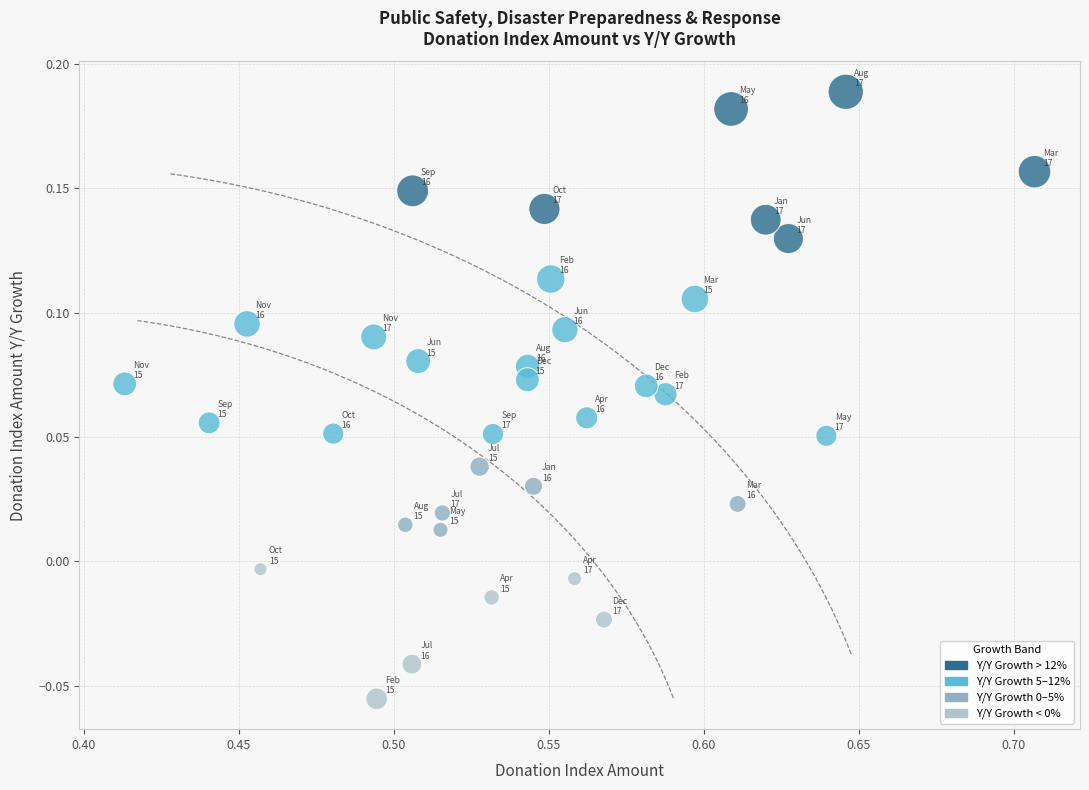

What is the range of X values (max minus min)?

0.3